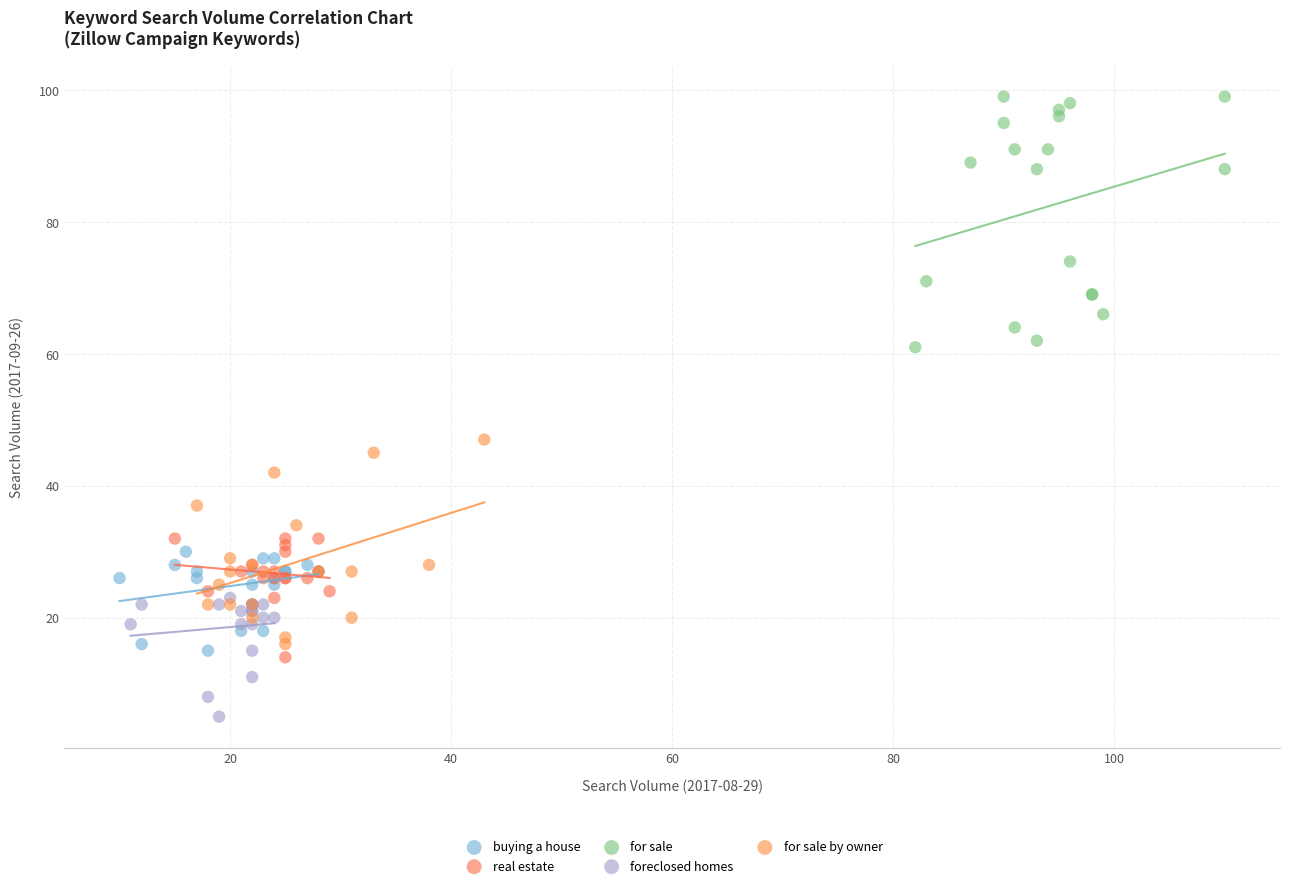

Which series reaches the maximum Y coordinate?

for sale